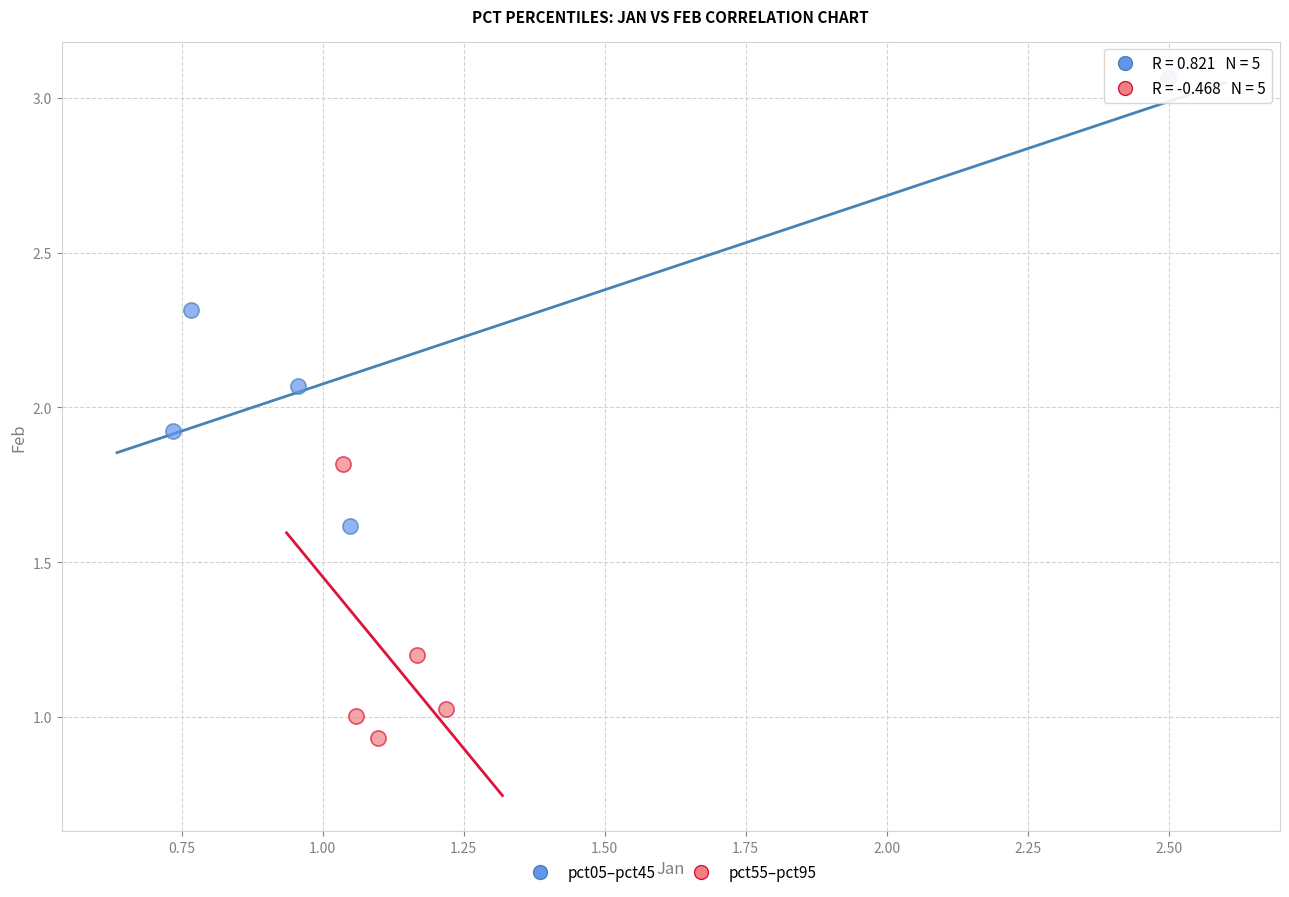

Which series contains the highest Y value?

pct05–pct45